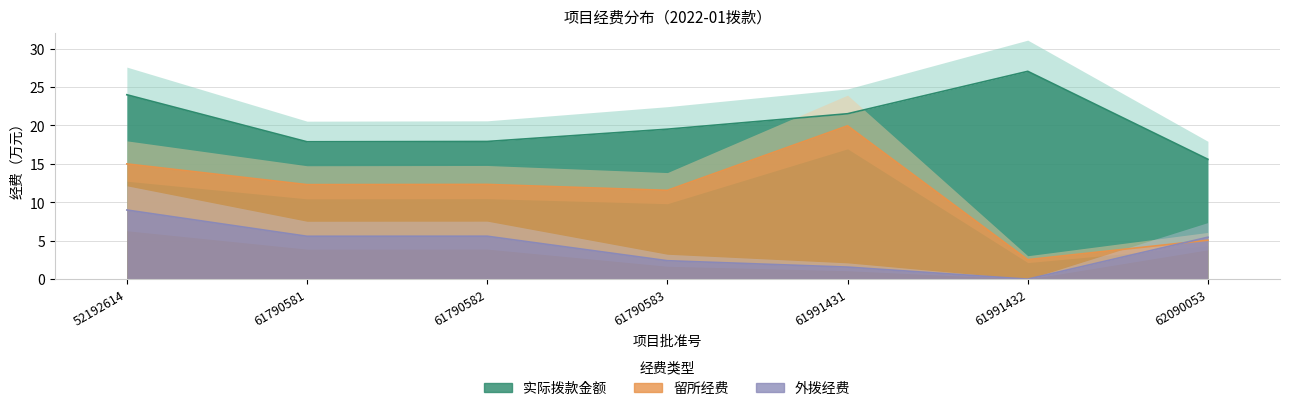

True or false: 外拨经费 has a value of 5.5 at 62090053.

True